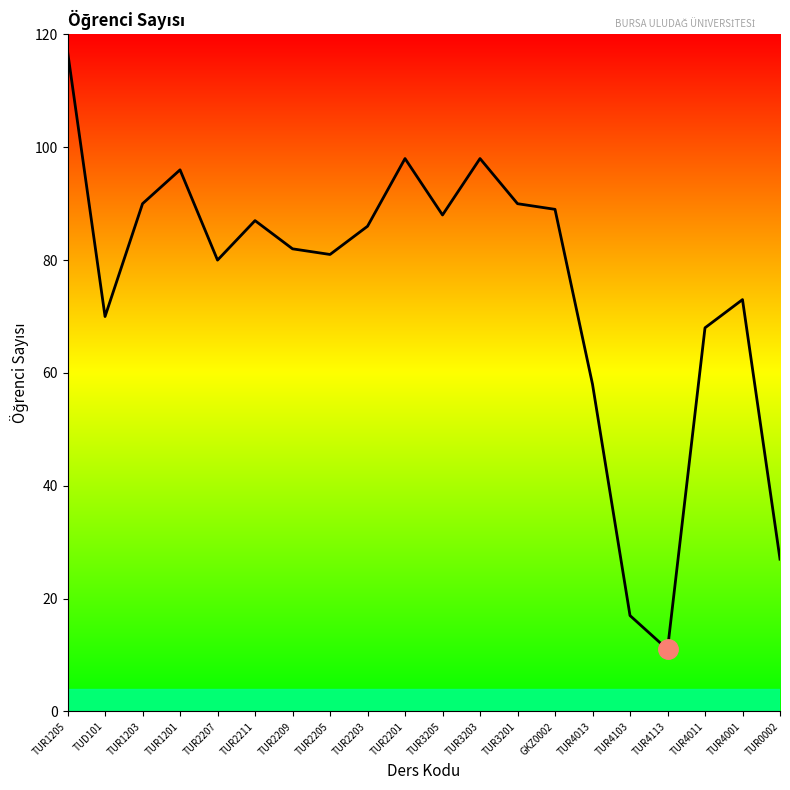

What is the difference between the maximum and second lowest values?

100